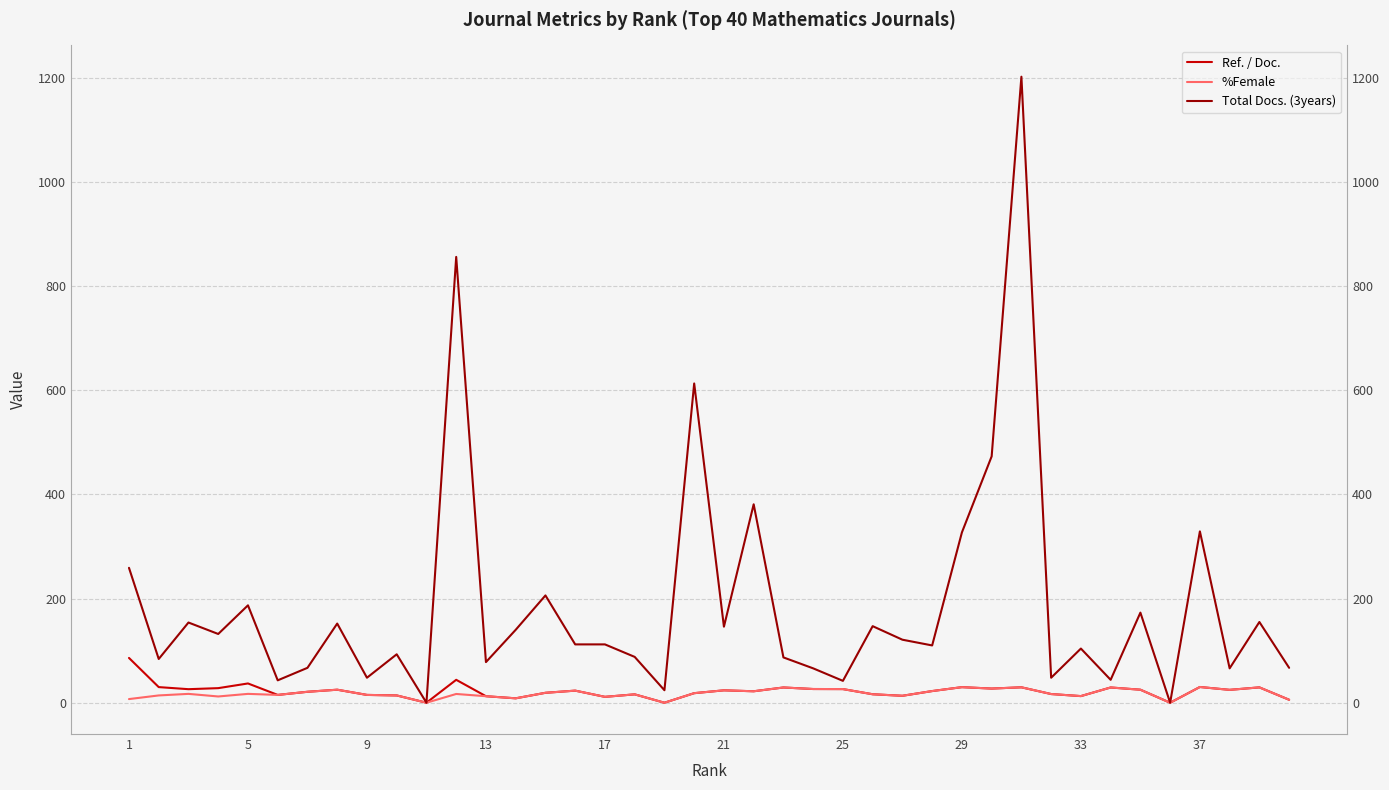

How many interior local valleys does the Ref. / Doc. series have?

12